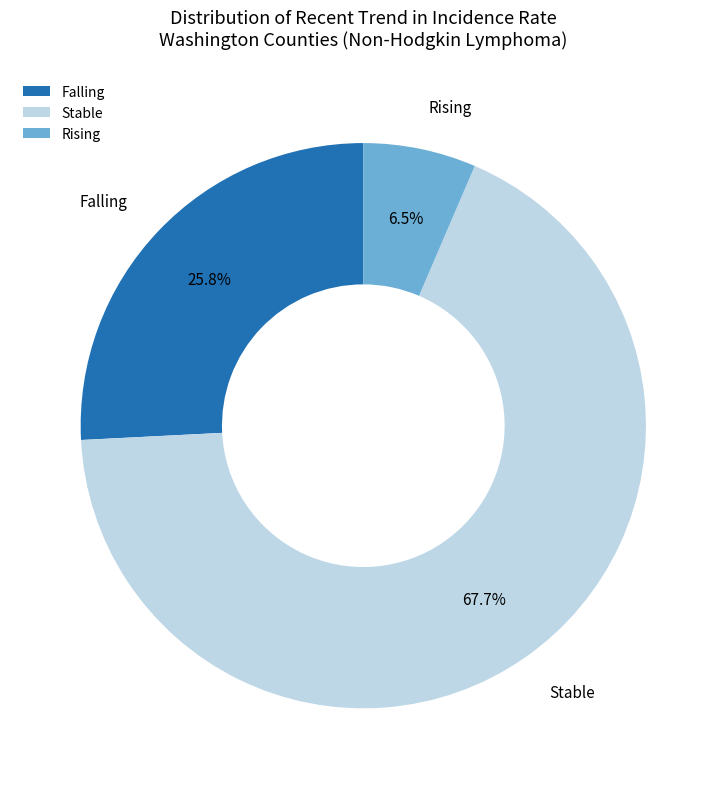

What is the ratio of the value at Falling to the value at Rising?

4.0